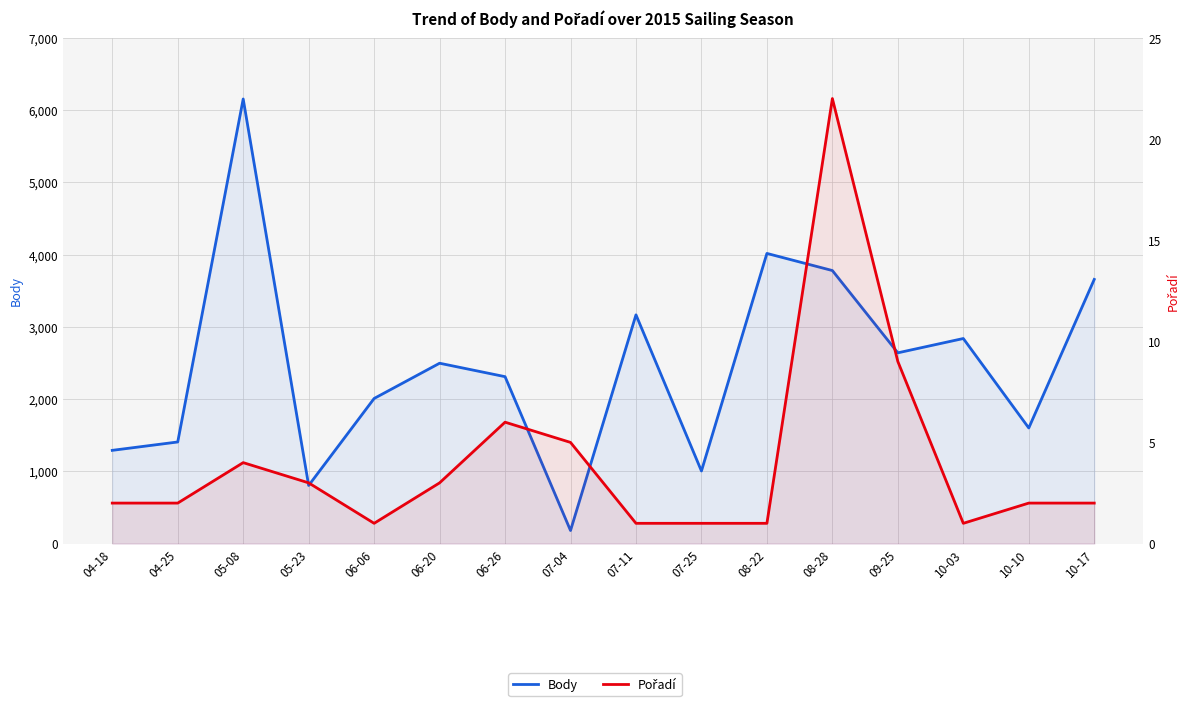

In Pořadí, how many points are higher than both neighbors (excluding endpoints)?

3